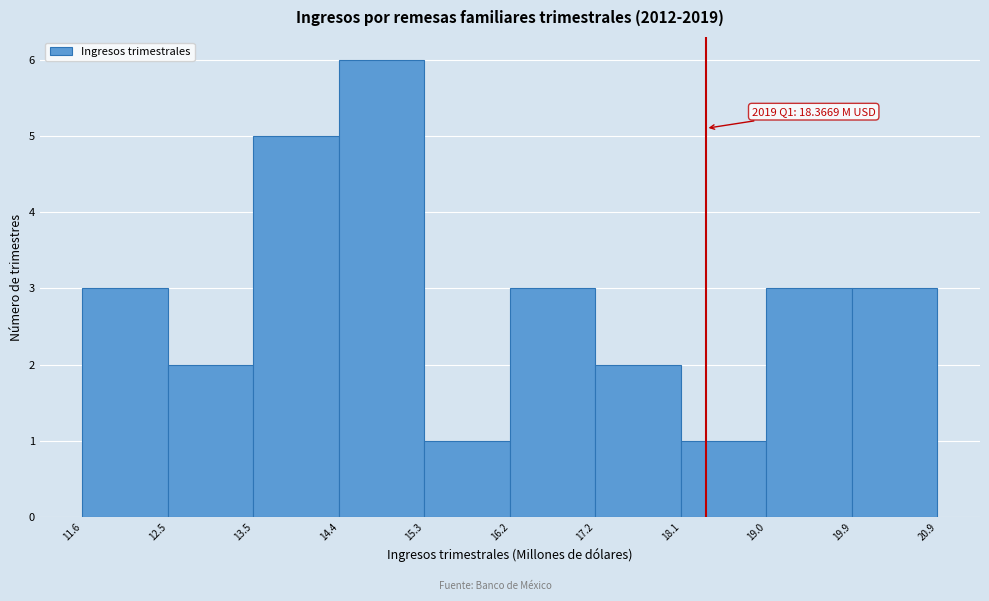

Over which range of the x-axis is the bar tallest?

14.4 to 15.3